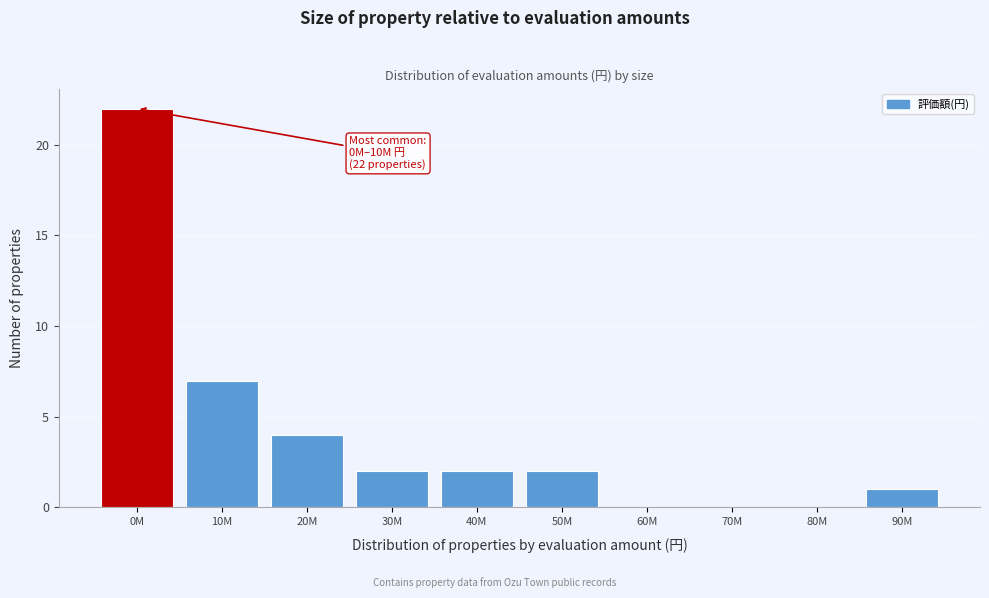

Reading left to right, what are all the values shown in this chart?

0M=22	10M=7	20M=4	30M=2	40M=2	50M=2	60M=0	70M=0	80M=0	90M=1